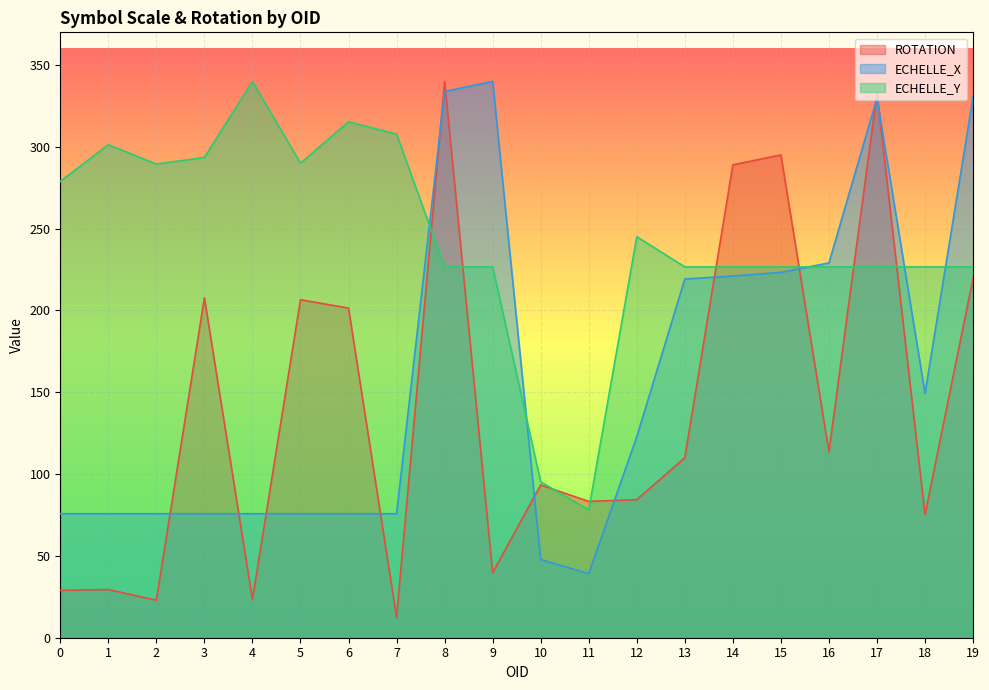

Is it true that ECHELLE_Y equals 289.5 at 2?

True